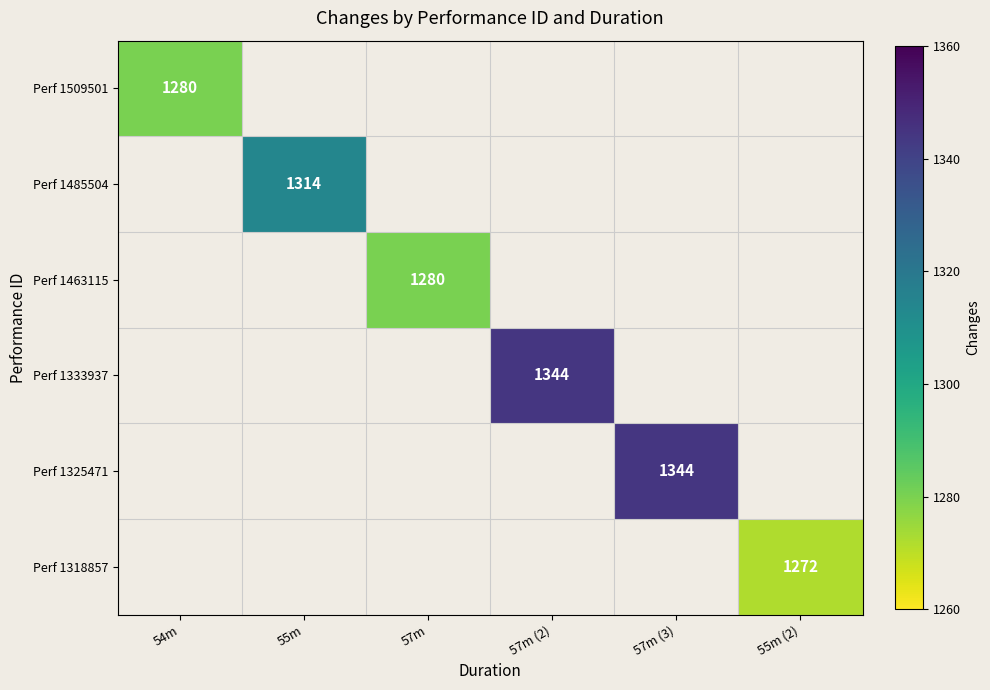

True or false: Perf 1333937 has a value of 2294 at 57m (2).

False